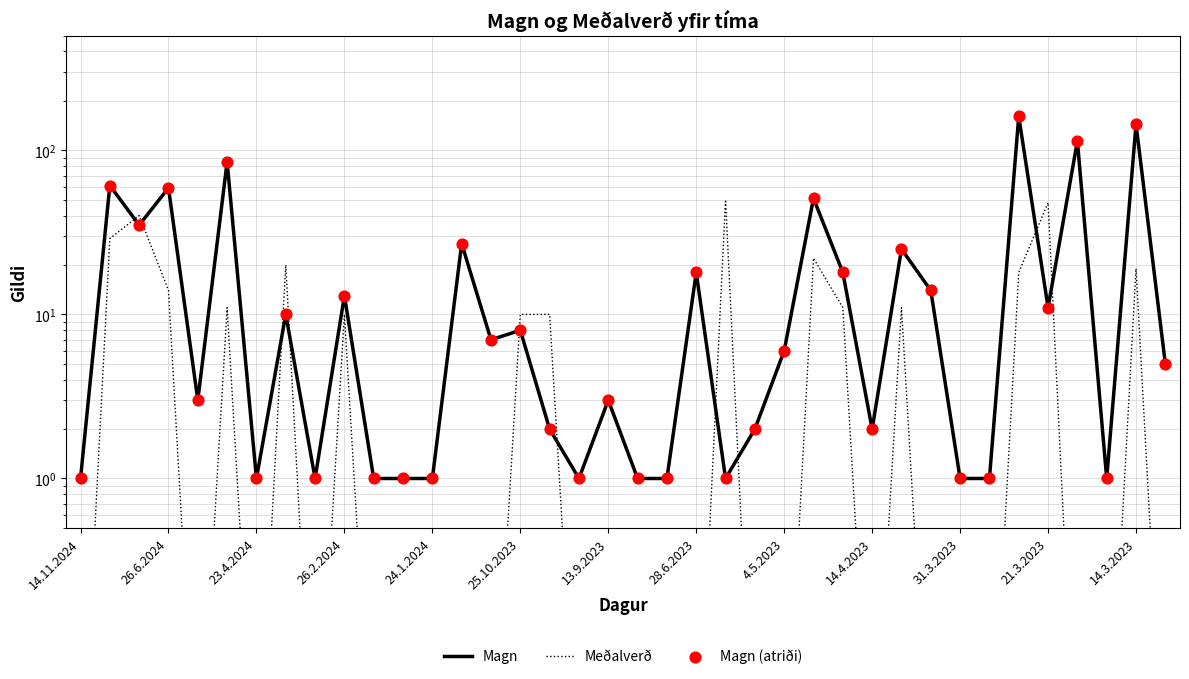

At which category is the sum across all series the highest?

32